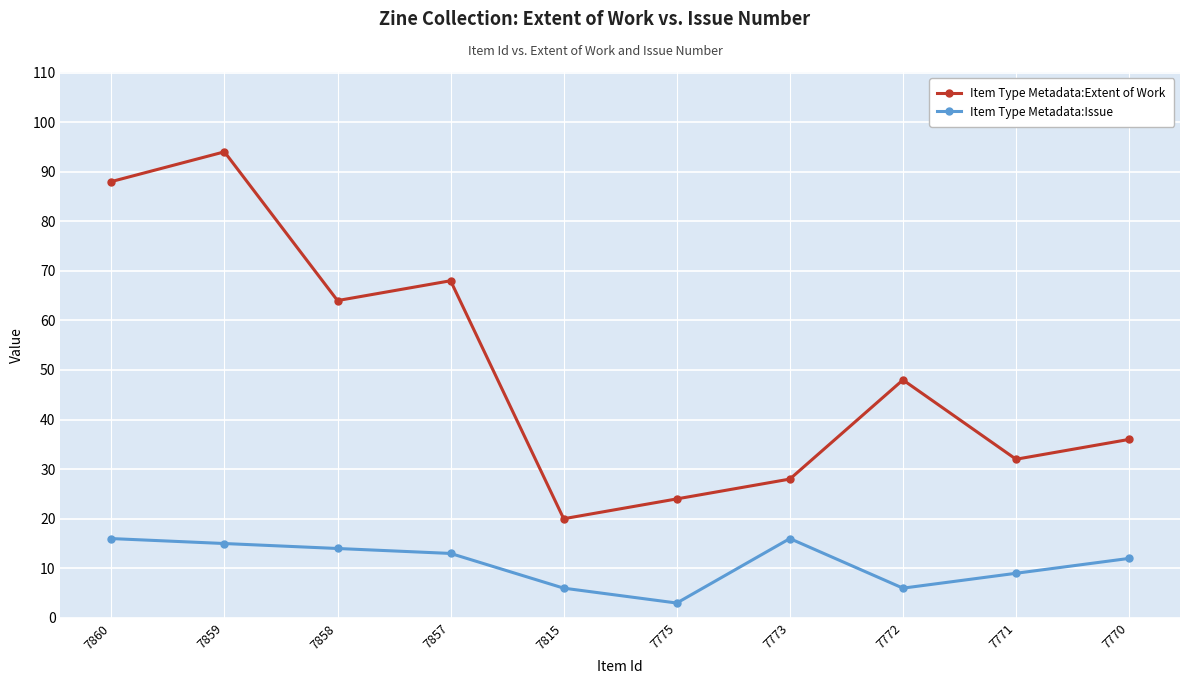

Between 7858 and 7770, which series saw the biggest shift?

Item Type Metadata:Extent of Work